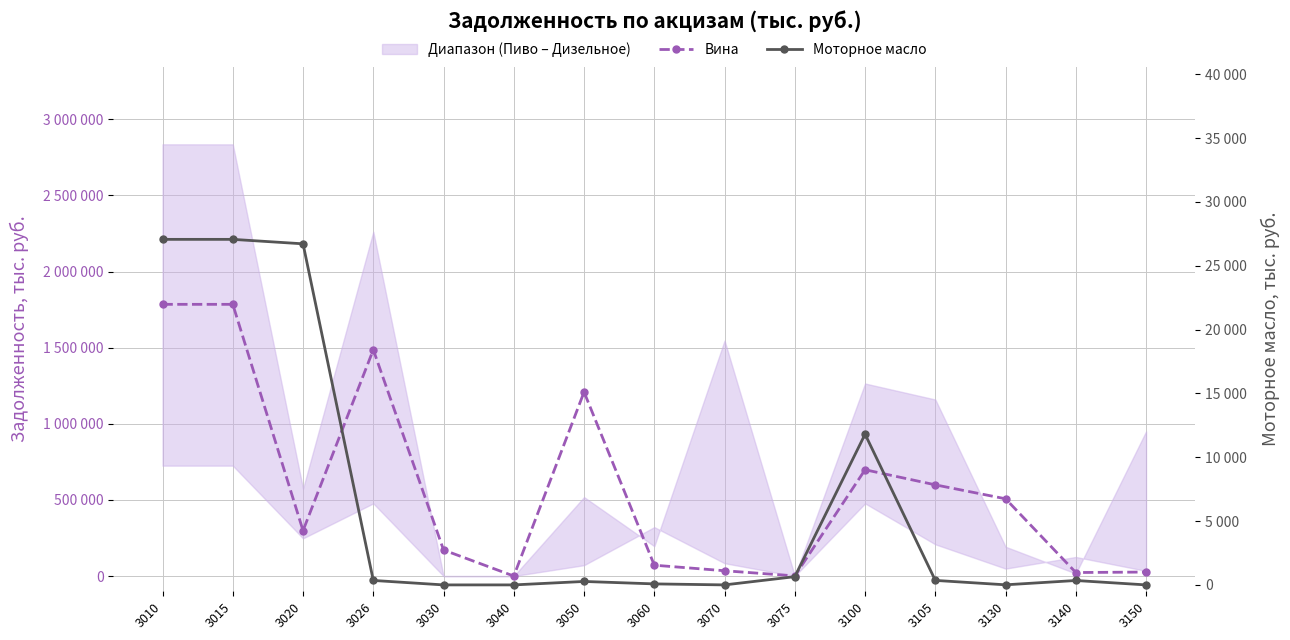

At which category does Вина reach its first local peak?

3026